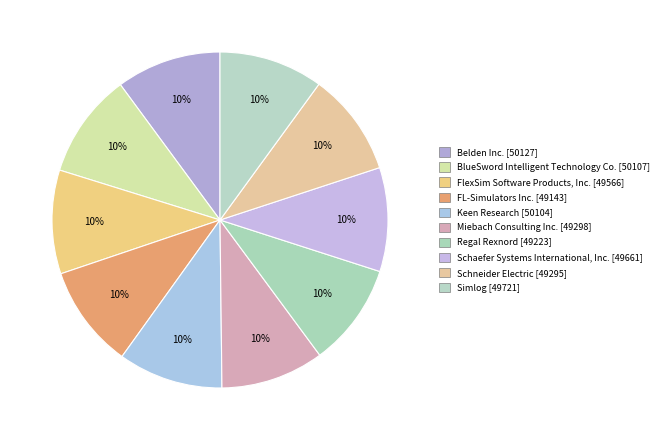

Approximately how many times larger is the value at Miebach Consulting Inc. compared to Schneider Electric?

1.0